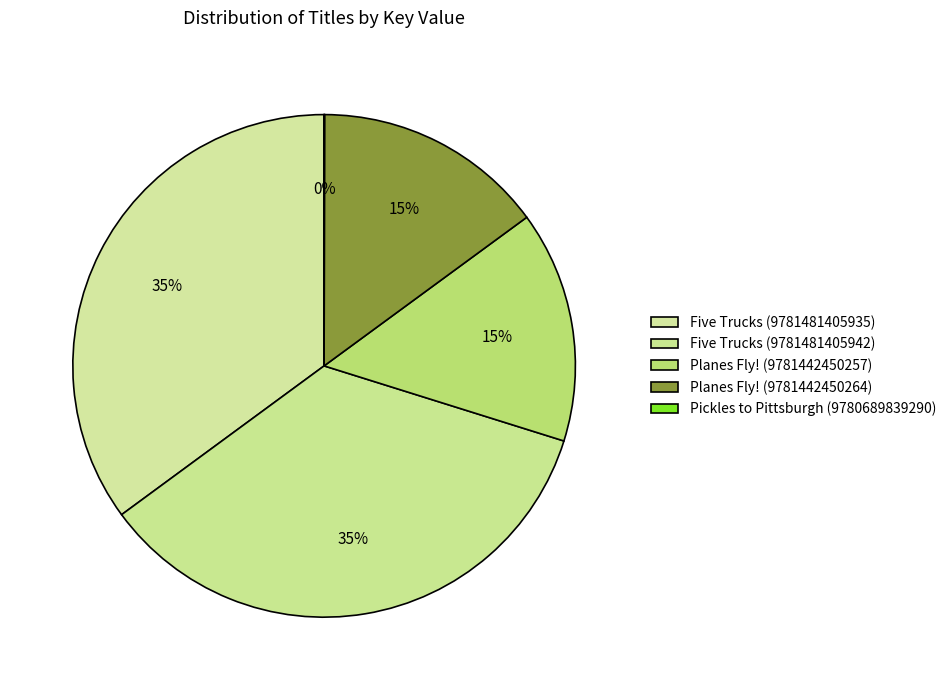

The Planes Fly! (9781442450257) slice represents 15% of the pie. True or false?

True